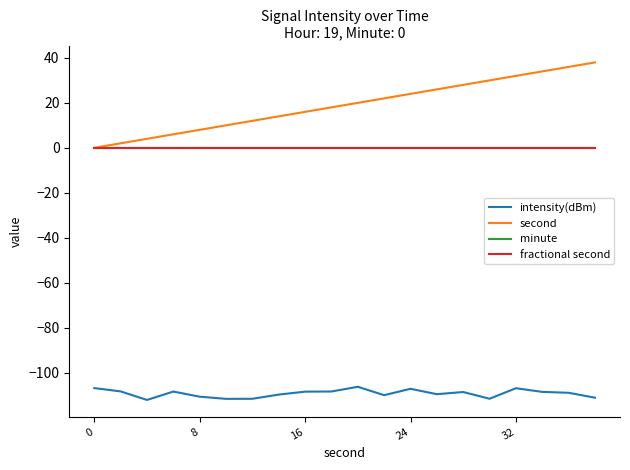

Is this an area chart (filled region under the line)?

No